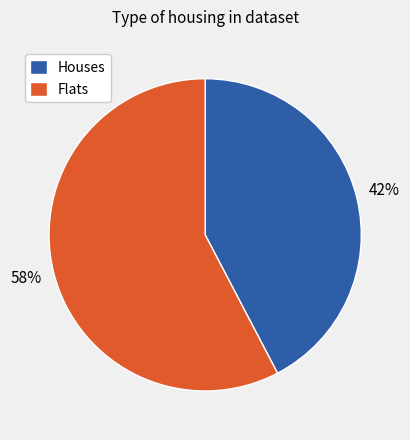

Is the sum of Flats and Houses greater than half?

Yes